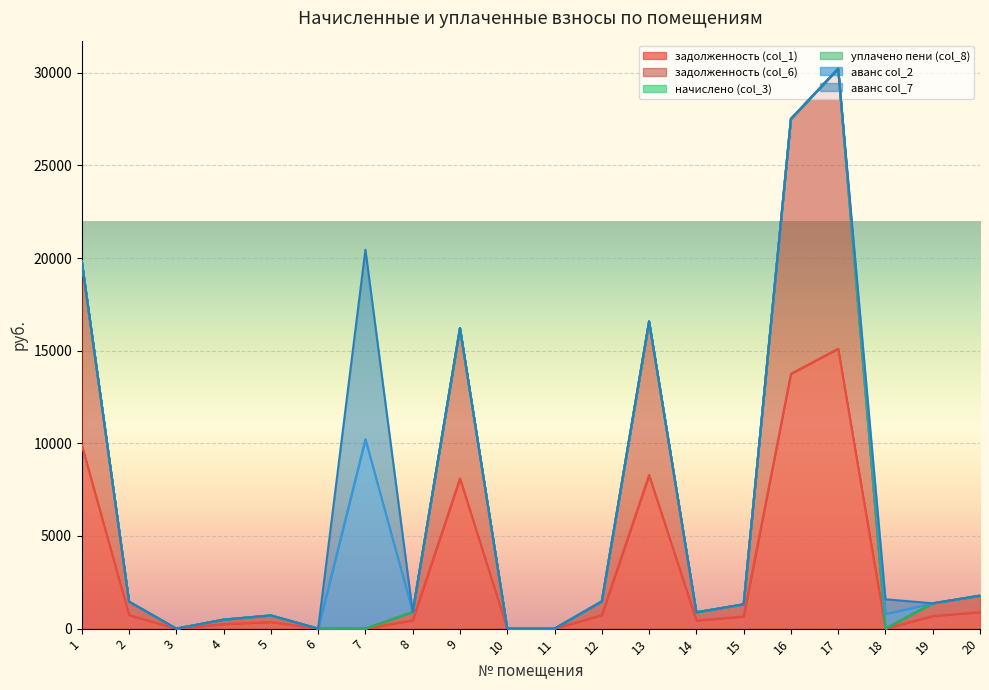

Reading left to right, transcribe all the data shown in this chart.

задолженность (col_1): 1=9913.6	2=729.3	3=0.0	4=243.3	5=356.2	6=0.0	7=0.0	8=447.9	9=8109.7	10=0.0	11=0.0	12=734.6	13=8290.7	14=441.0	15=656.1	16=13754.5	17=15110.7	18=0.0	19=683.2	20=890.1
задолженность (col_6): 1=9913.6	2=729.3	3=0.0	4=243.3	5=356.2	6=0.0	7=0.0	8=447.9	9=8109.7	10=0.0	11=0.0	12=734.6	13=8290.7	14=441.0	15=656.1	16=13754.5	17=15110.7	18=0.0	19=683.2	20=890.1
начислено (col_3): 1=0.0	2=0.0	3=0.0	4=0.0	5=0.0	6=0.0	7=0.0	8=0.0	9=0.0	10=0.0	11=0.0	12=0.0	13=0.0	14=0.0	15=0.0	16=0.0	17=0.0	18=0.0	19=0.0	20=0.0
уплачено пени (col_8): 1=0.0	2=0.0	3=0.0	4=0.0	5=0.0	6=0.0	7=0.0	8=0.0	9=0.0	10=0.0	11=0.0	12=0.0	13=0.0	14=0.0	15=0.0	16=0.0	17=0.0	18=0.0	19=0.0	20=0.0
аванс col_2: 1=0.0	2=0.0	3=0.0	4=0.0	5=0.0	6=0.0	7=10226.5	8=0.0	9=0.0	10=0.0	11=0.0	12=0.0	13=0.0	14=0.0	15=0.0	16=0.0	17=0.0	18=792.3	19=0.0	20=0.0
аванс col_7: 1=0.0	2=0.0	3=0.0	4=0.0	5=0.0	6=0.0	7=10226.5	8=0.0	9=0.0	10=0.0	11=0.0	12=0.0	13=0.0	14=0.0	15=0.0	16=0.0	17=0.0	18=792.3	19=0.0	20=0.0